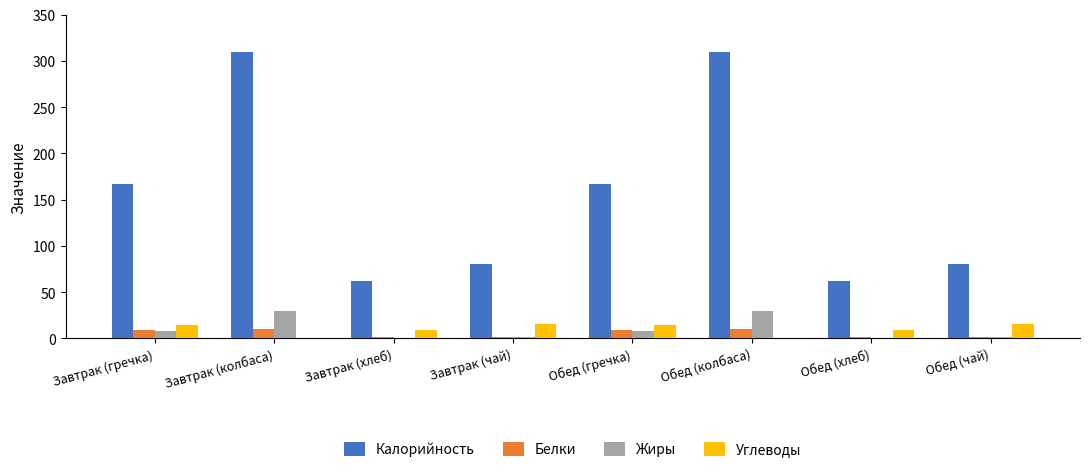

Is the value of Углеводы at Обед (колбаса) greater than the value of Белки at Обед (гречка)?

No